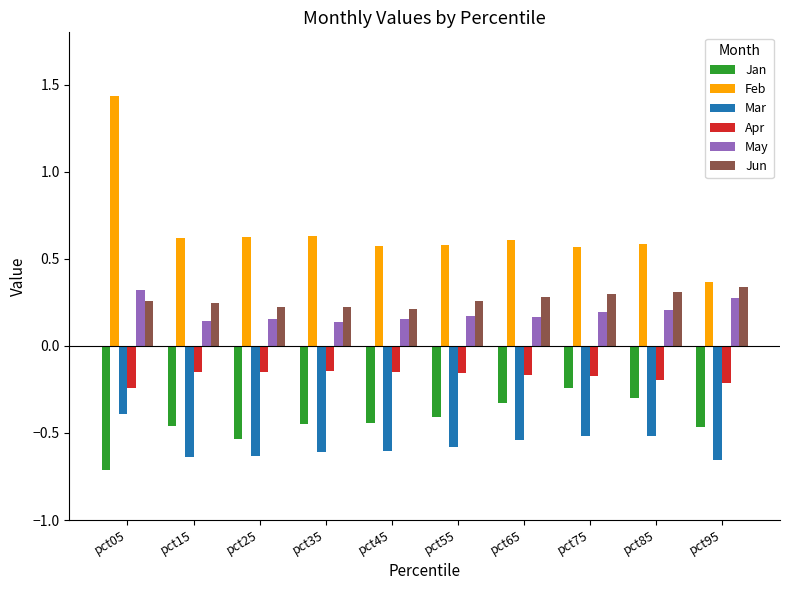

The Mar series shows -0.2 at pct65. True or false?

False